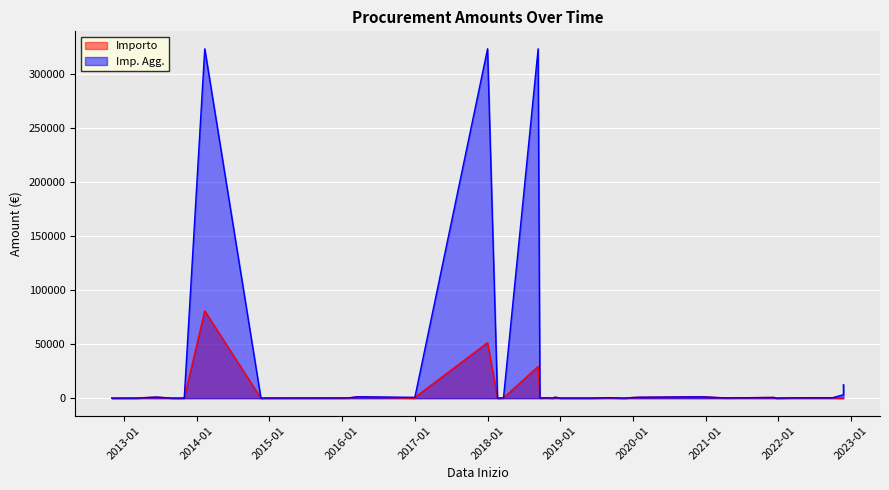

List the series in order of their peak value, lowest first.

Importo, Imp. Agg.